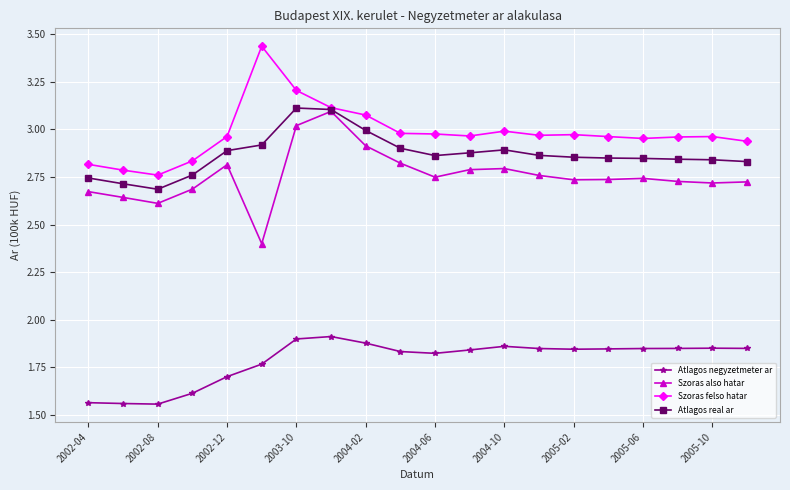

True or false: Szoras also hatar and Atlagos negyzetmeter ar intersect in this chart.

False